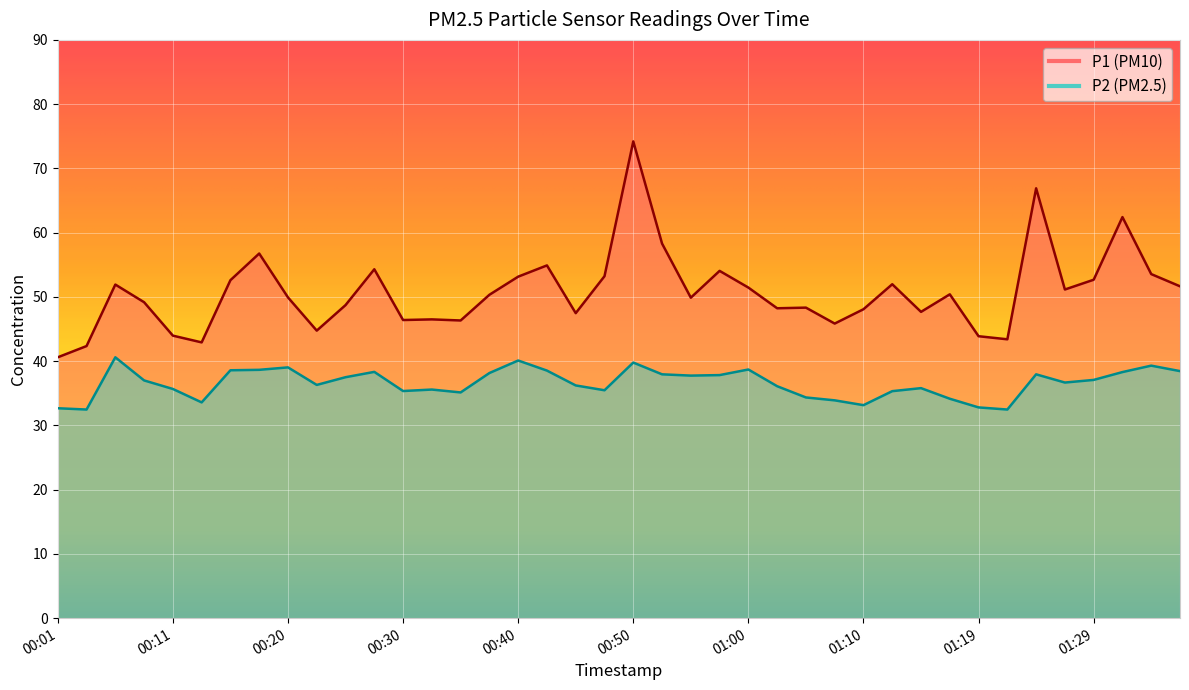

What is the smallest value displayed?

32.5